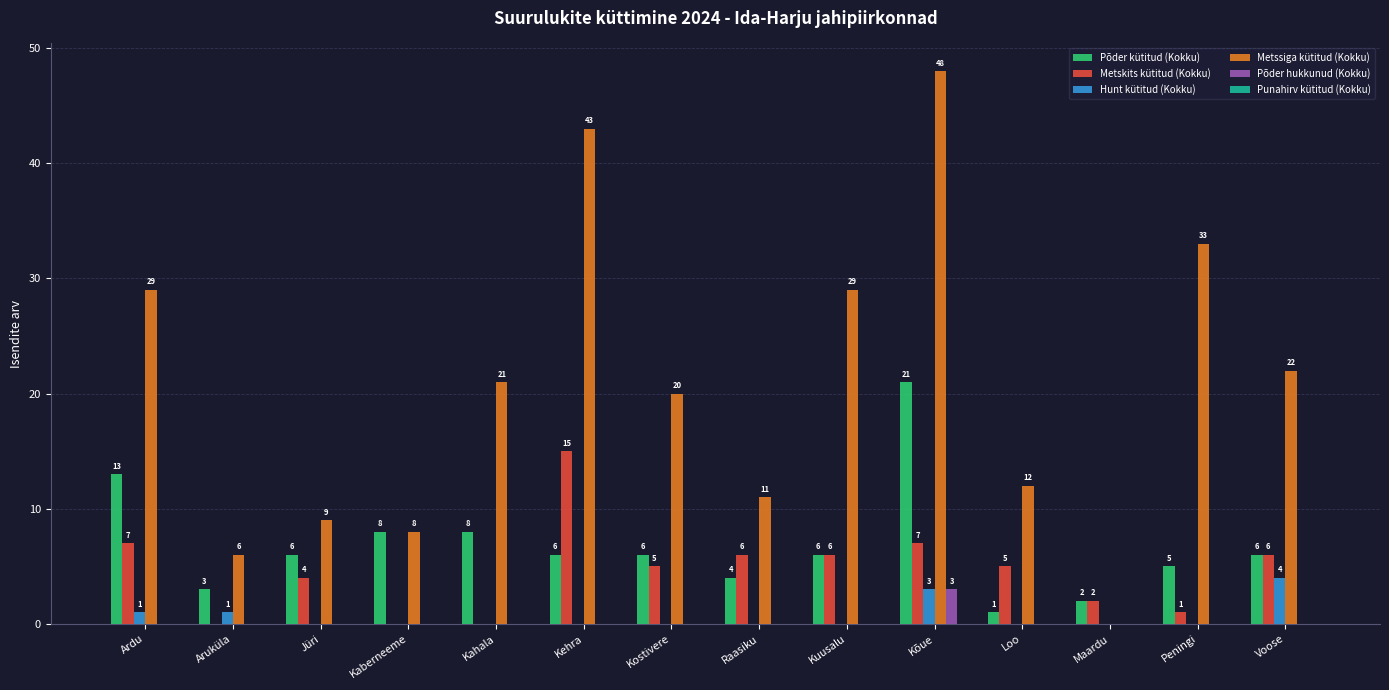

Does the chart contain stacked bars?

No